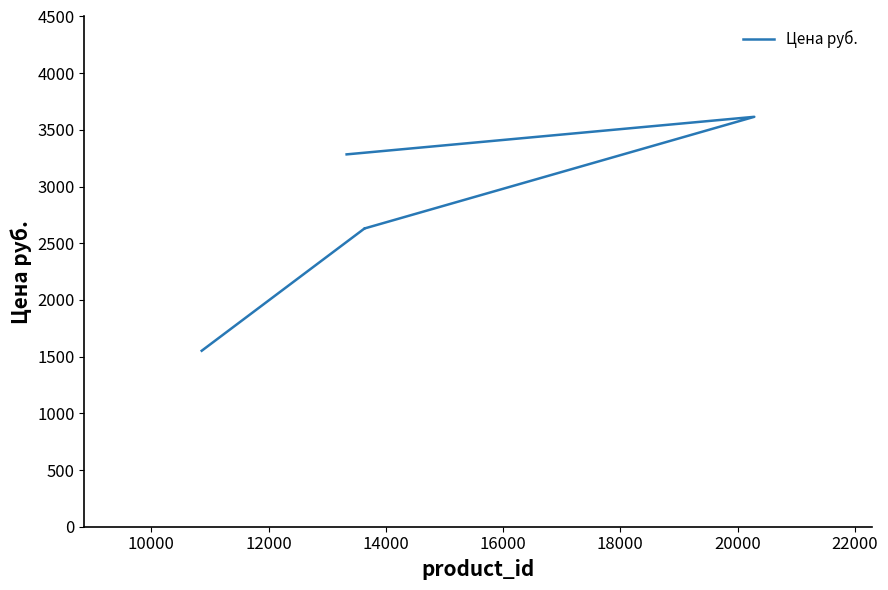

Is this an area chart (filled region under the line)?

No